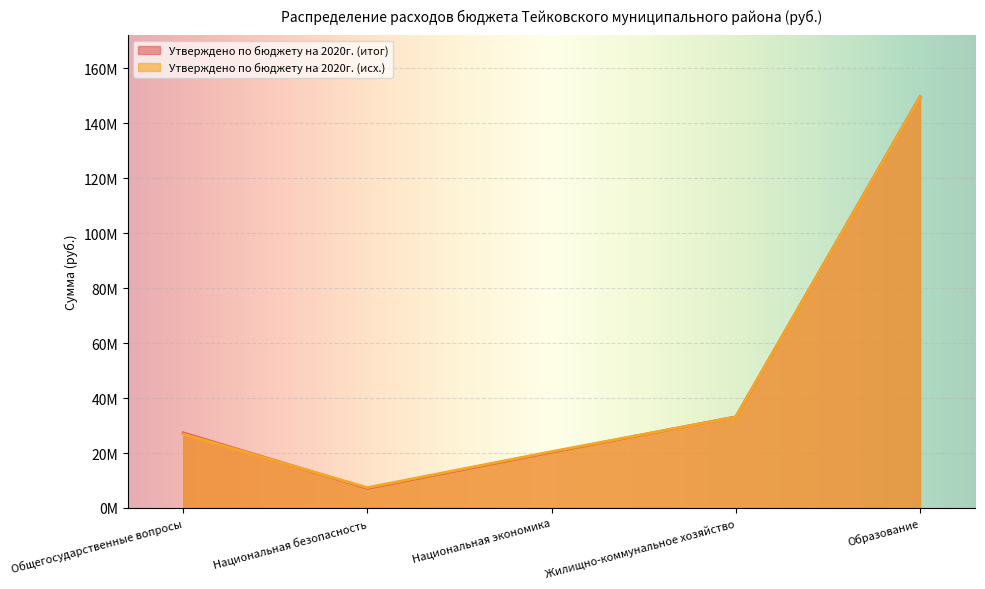

At which category is the sum across all series the highest?

Образование